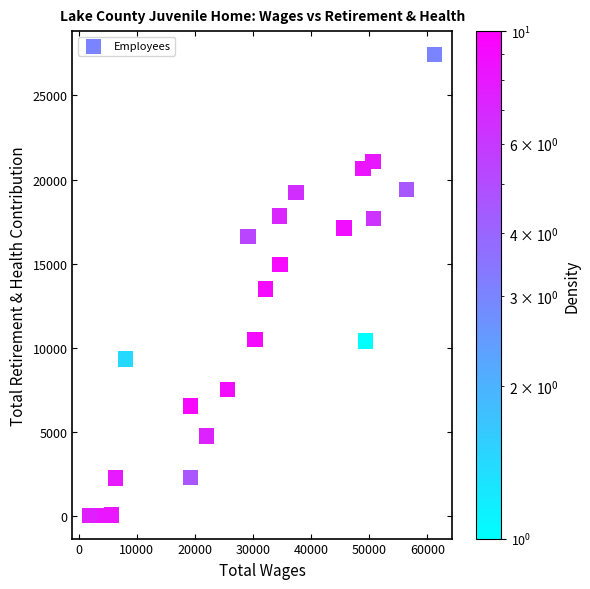

What is the range of X values (max minus min)?

59398